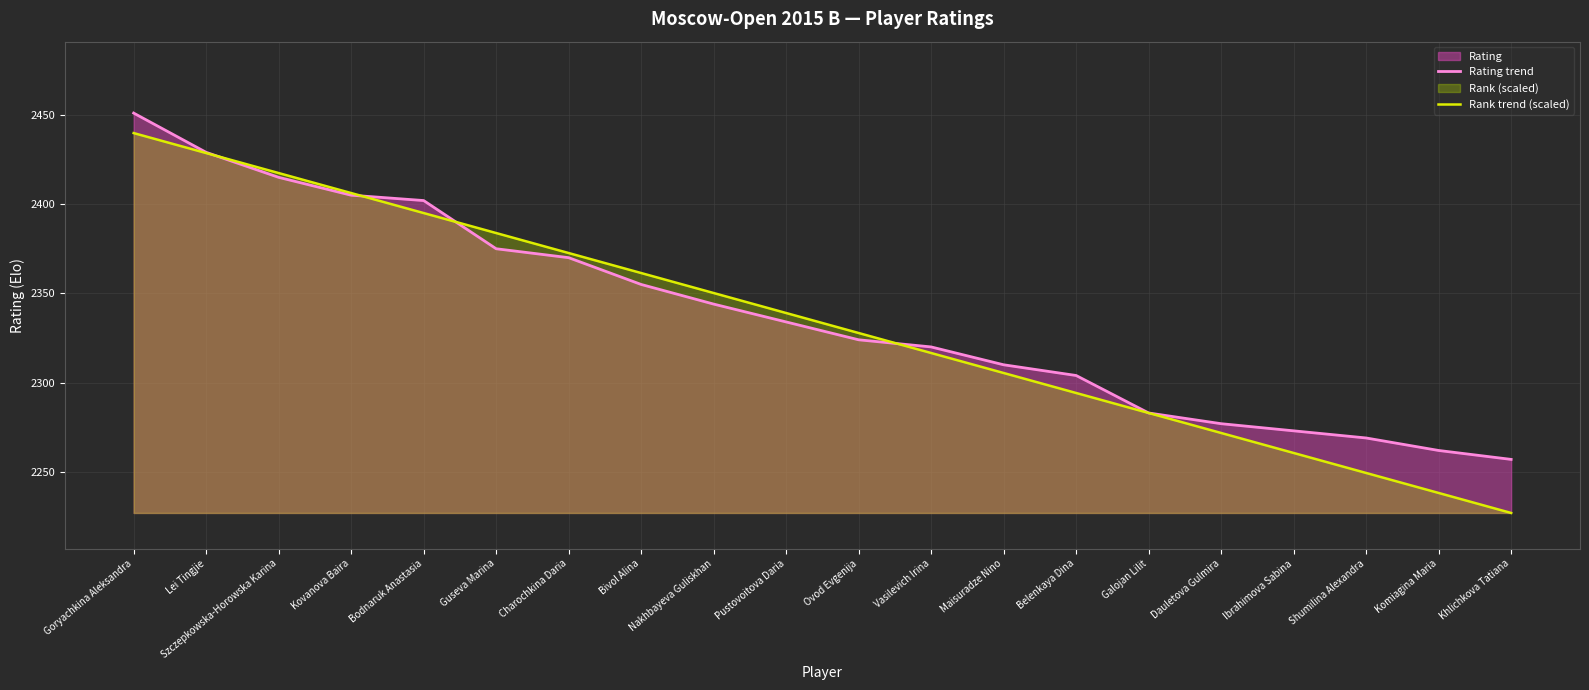

What is the highest value of the Rating trend series?

2451.0